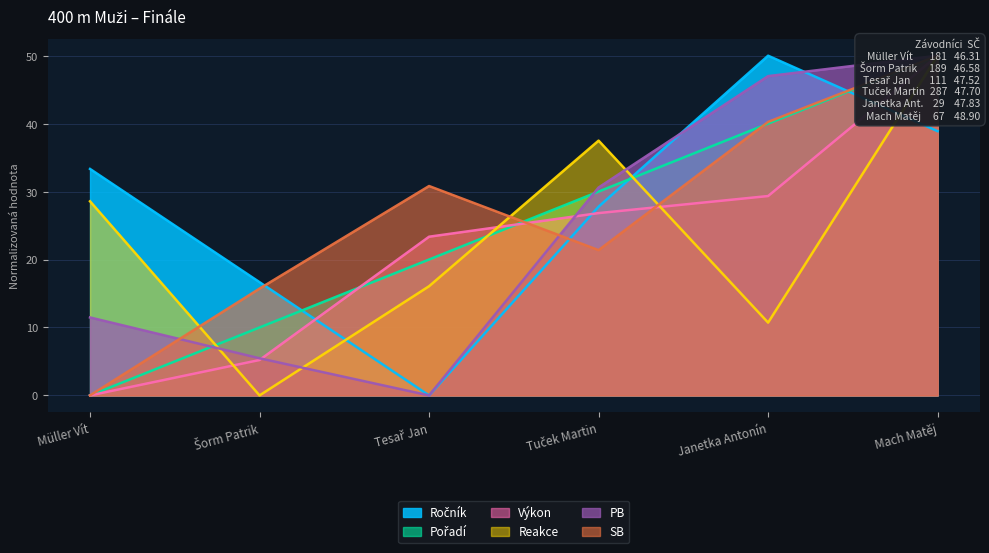

How many values in PB are above zero?

5